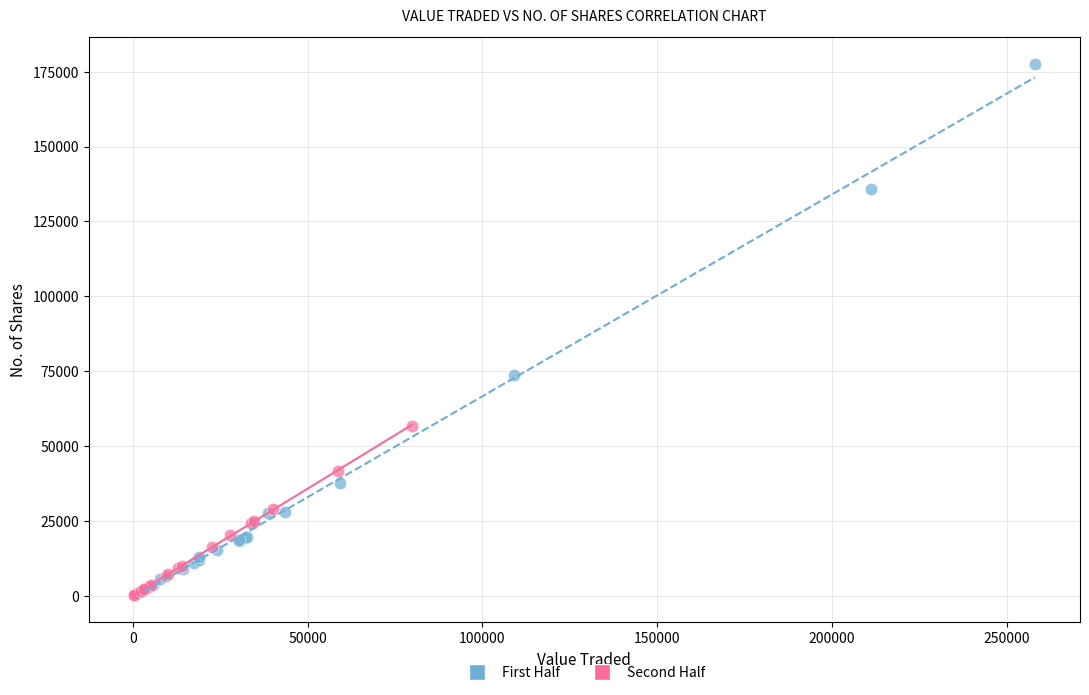

Which series has the largest Y range (max minus min)?

First Half